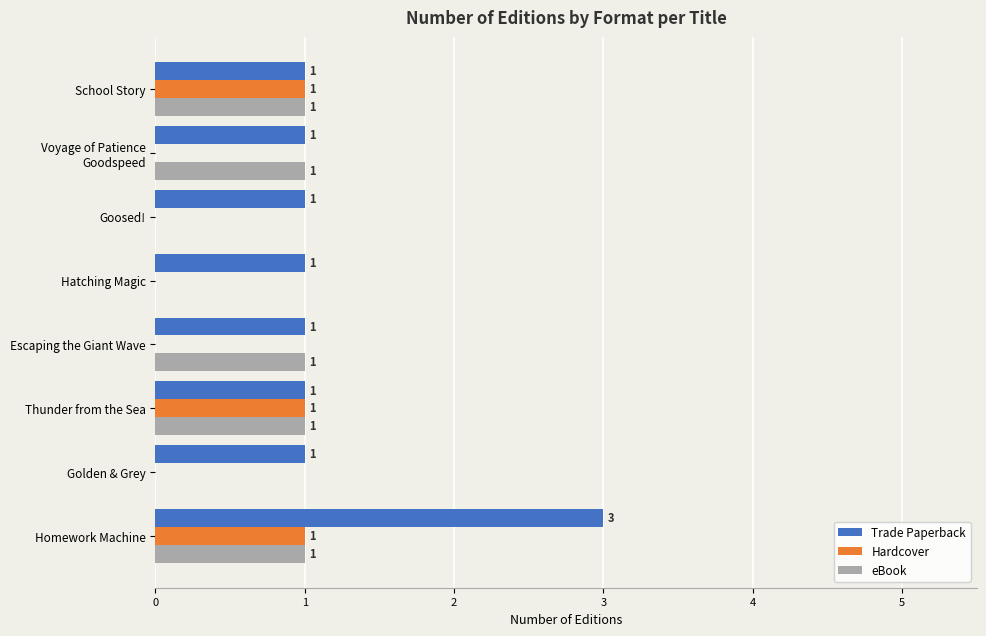

At which category does the chart reach its peak across all series?

Homework Machine